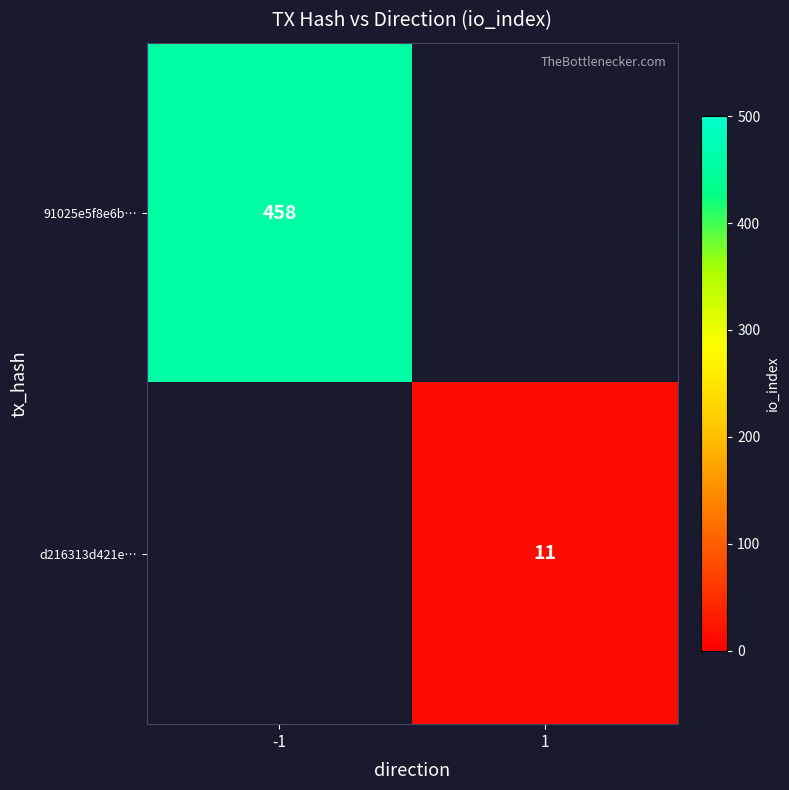

True or false: d216313d421e… has a value of 11 at 1.

True